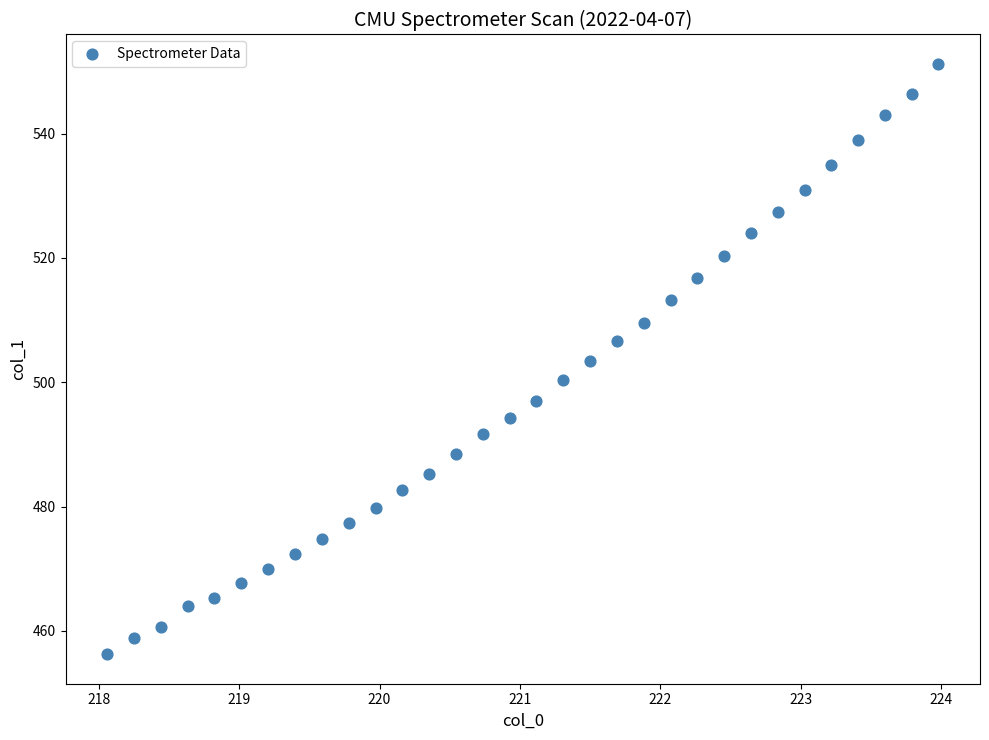

What is the range of Y values (max minus min)?

95.0